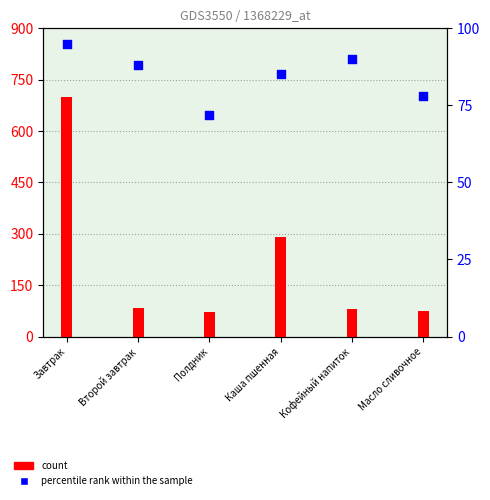

Which series has the widest spread of Y values?

count